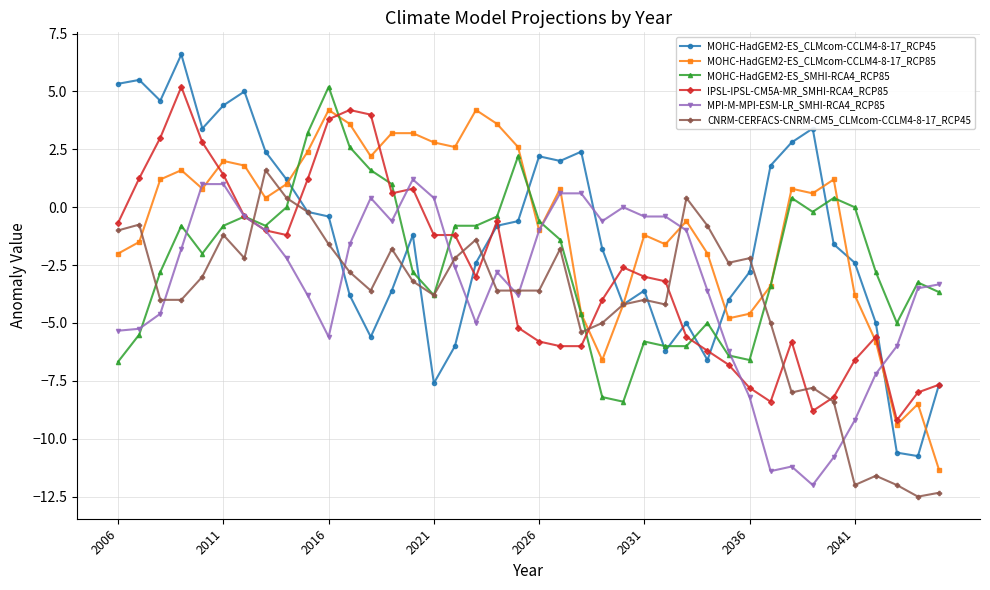

How many values in MOHC-HadGEM2-ES_CLMcom-CCLM4-8-17_RCP85 are above zero?

22